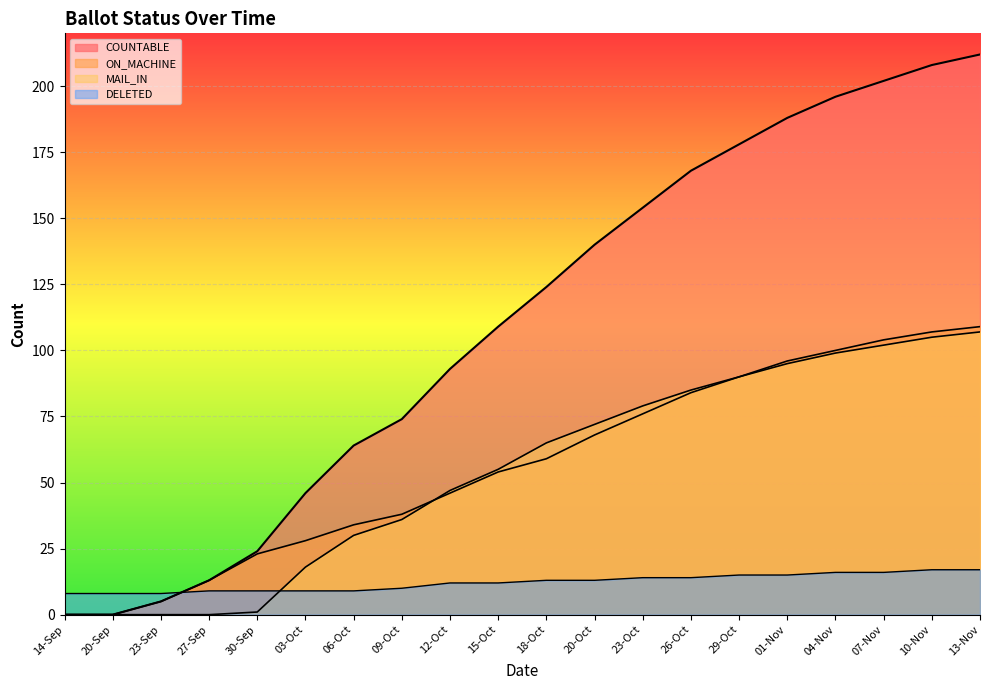

Which category has the highest value in the MAIL_IN series?

13-Nov